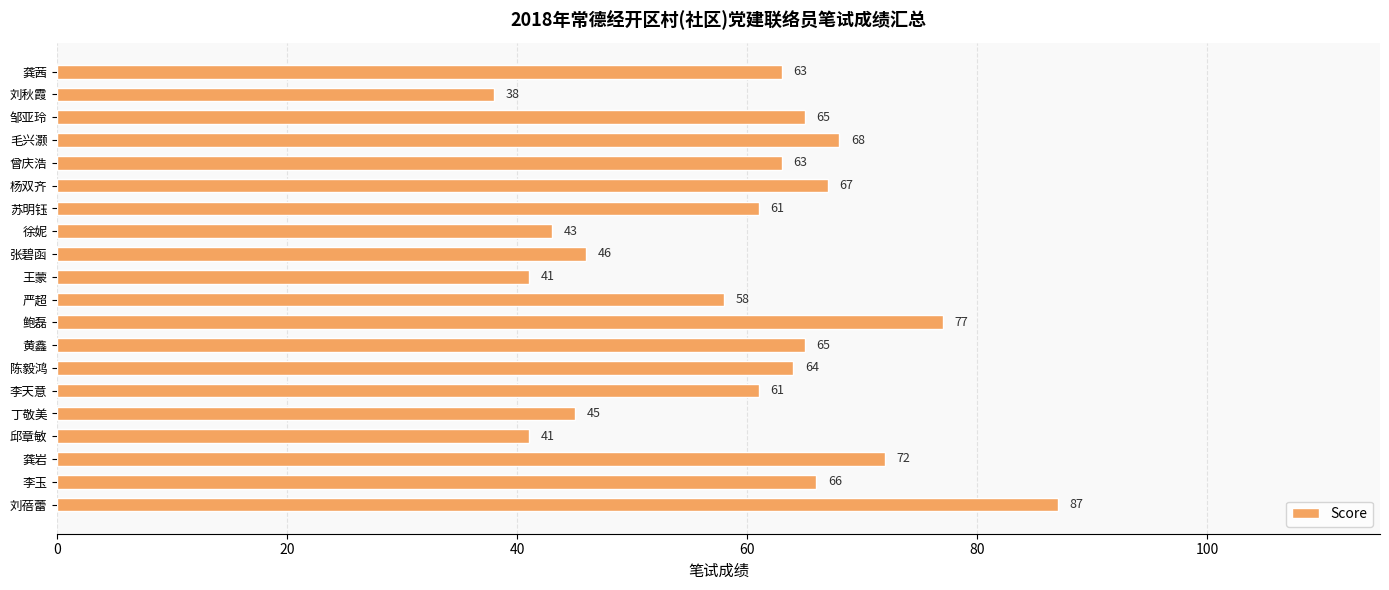

The chart shows a value of 66 at 李玉. True or false?

True